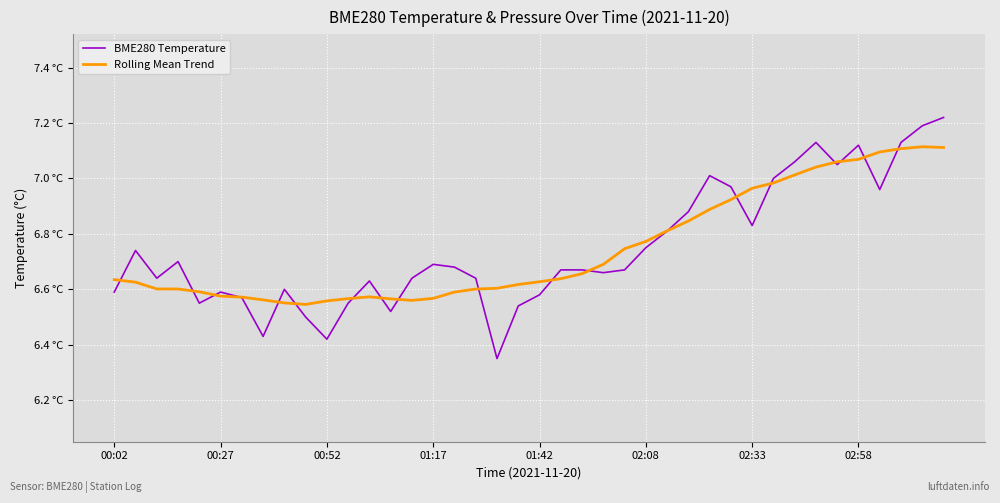

What are all the series names shown in the legend?

BME280 Temperature, Rolling Mean Trend